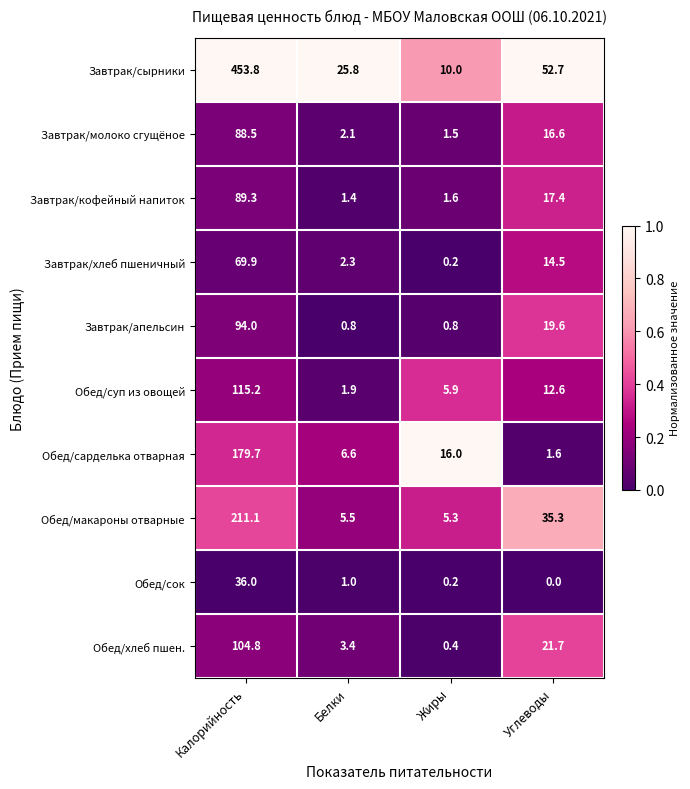

Which series changed the most between Калорийность and Жиры?

Завтрак/сырники